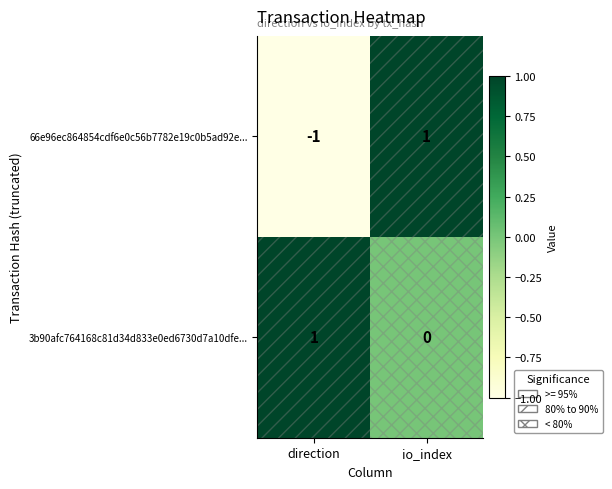

Which category has the lowest value across all series?

direction